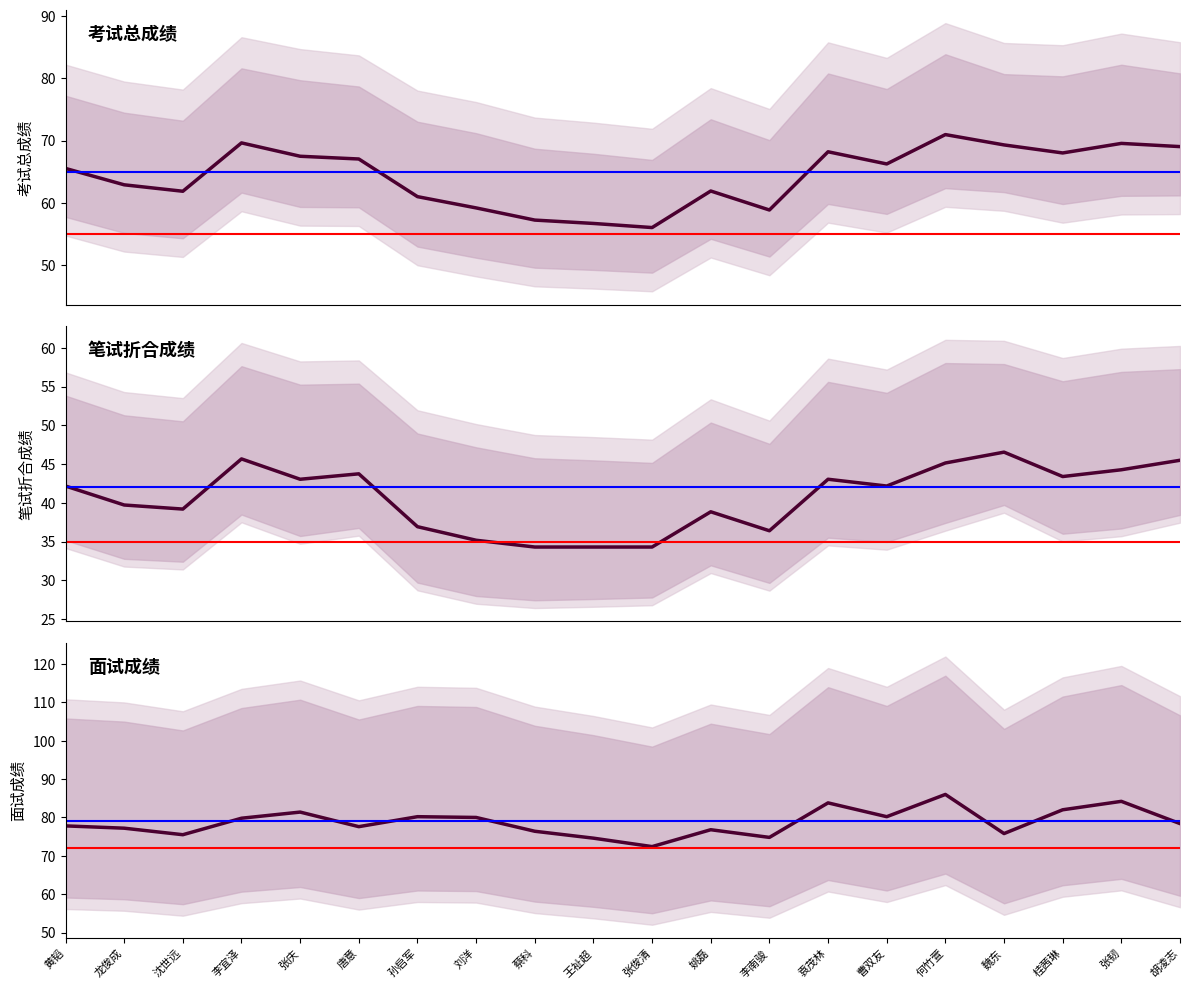

Rank the series by their average value, from highest to lowest.

面试成绩, 考试总成绩, 笔试折合成绩